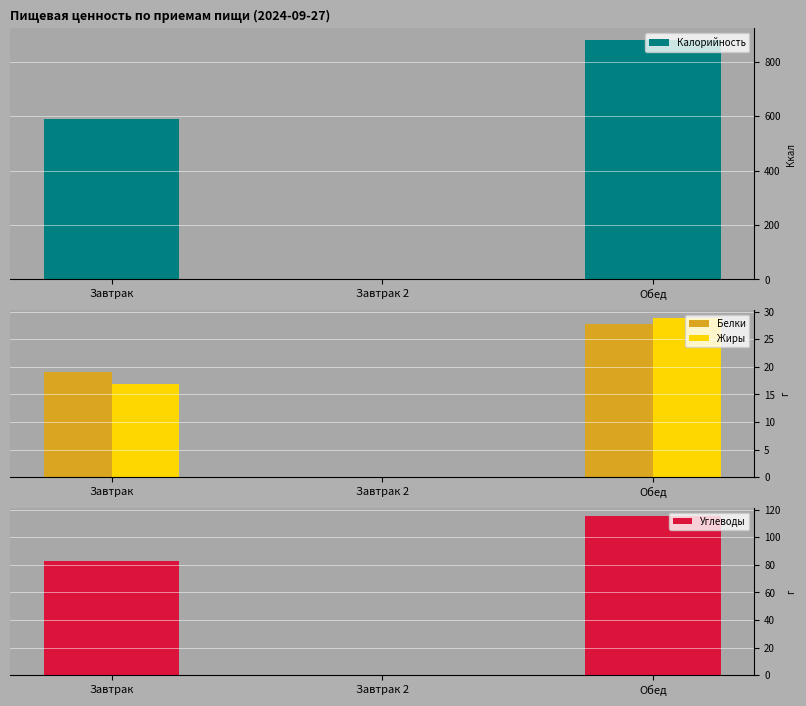

True or false: Жиры has a value of 16.9 at Завтрак.

True